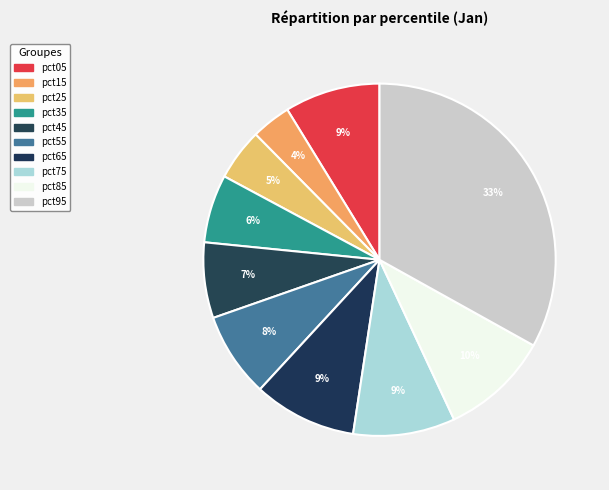

To the nearest percent, what portion does pct95 represent?

33%